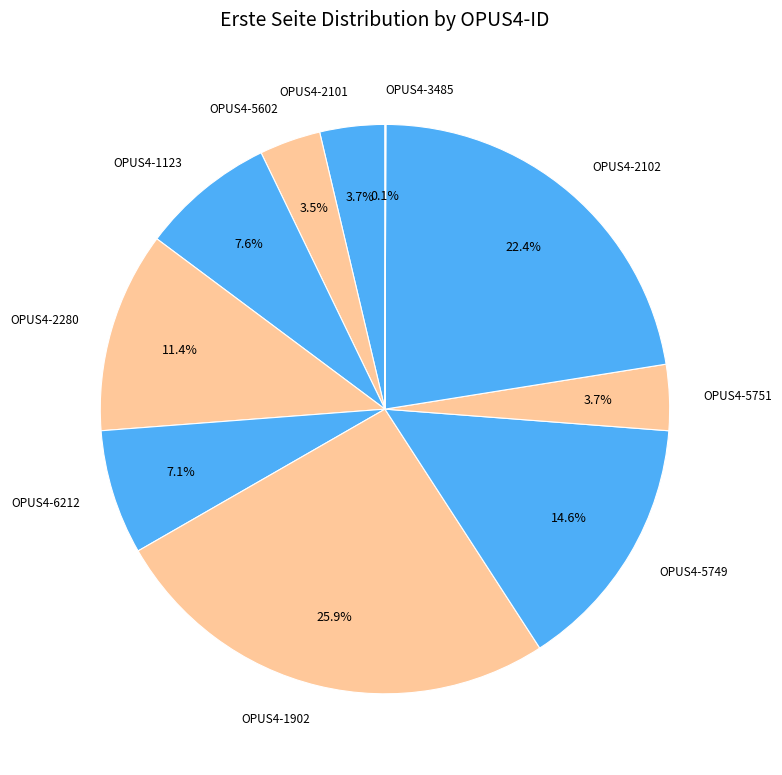

To the nearest percent, what is the combined percentage of OPUS4-5602 and OPUS4-5751?

7%